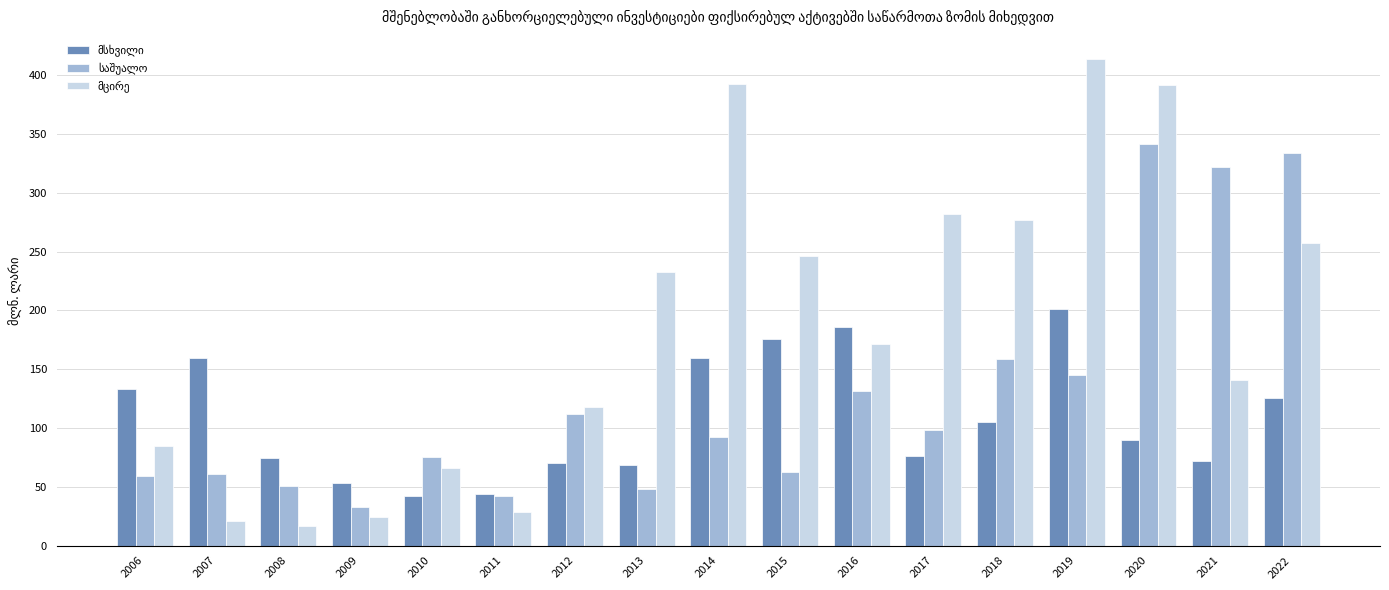

What is the total value across all series at 2020?

822.9